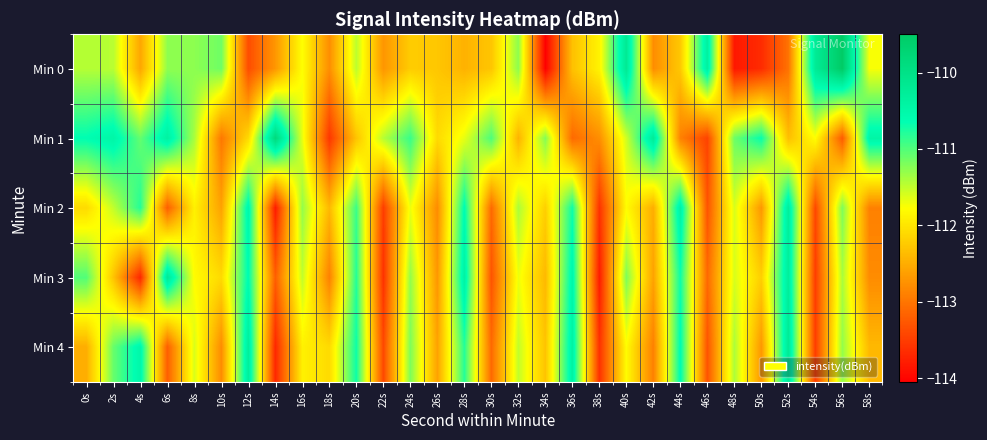

List the series in order of their peak value, lowest first.

Min 2, Min 3, Min 4, Min 1, Min 0